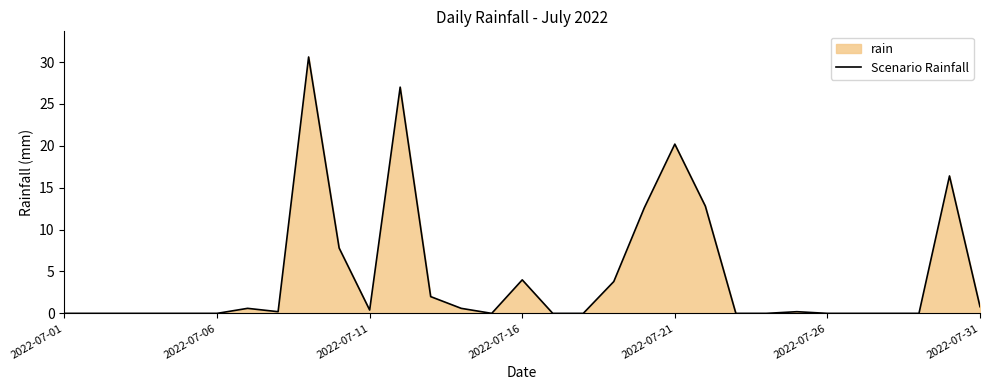

Does the chart display data point markers on the line(s)?

No